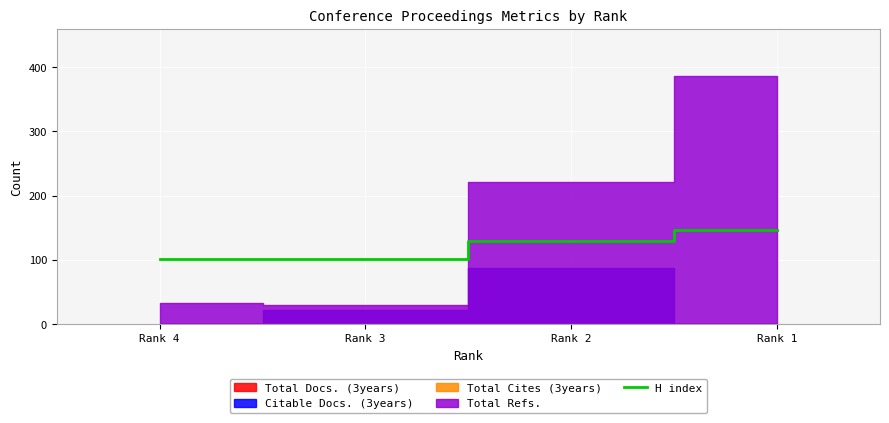

Rank the categories by value from highest to lowest.

Rank 1, Rank 2, Rank 4, Rank 3